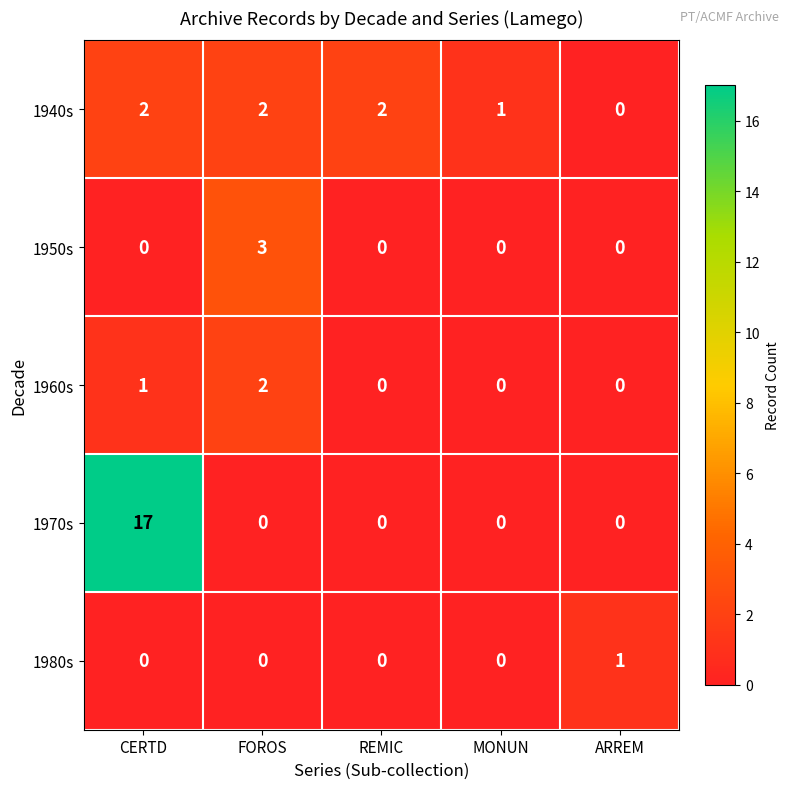

Which series has the widest spread of values?

1970s